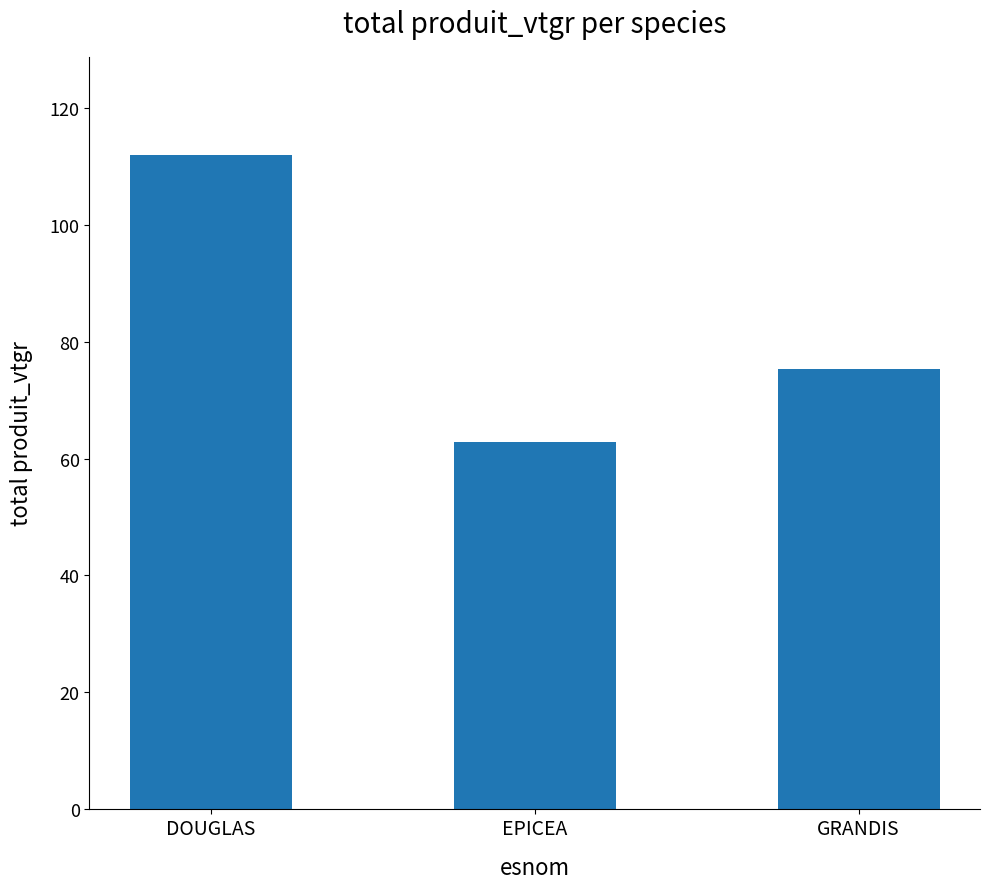

What is the label of the 2nd bar from the right?

EPICEA